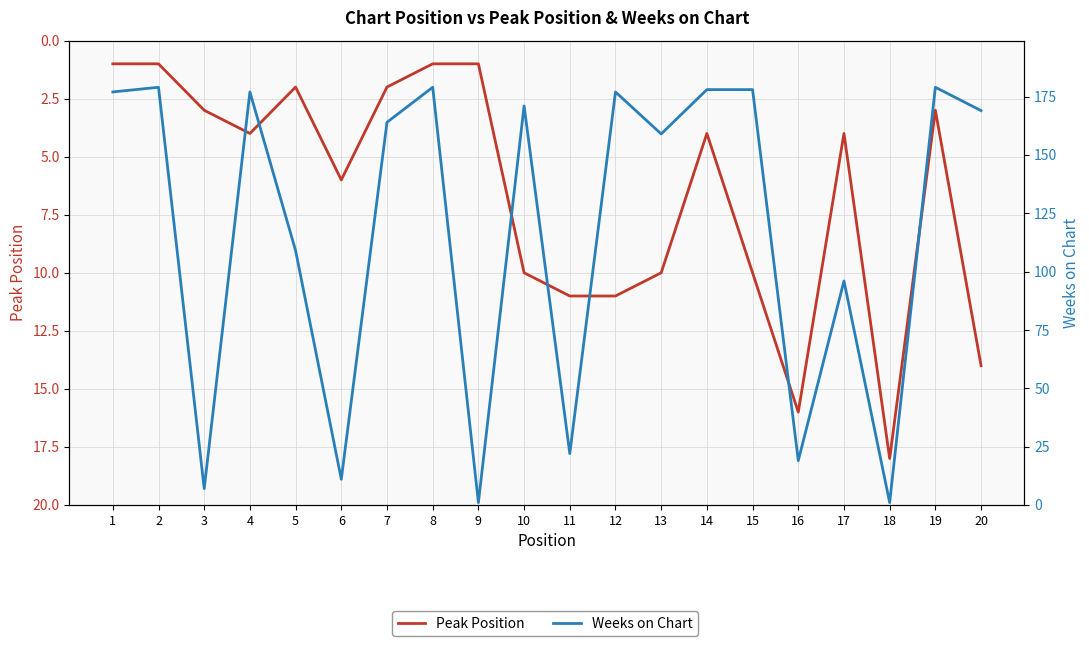

How many values in the Weeks on Chart series are below 169?

10